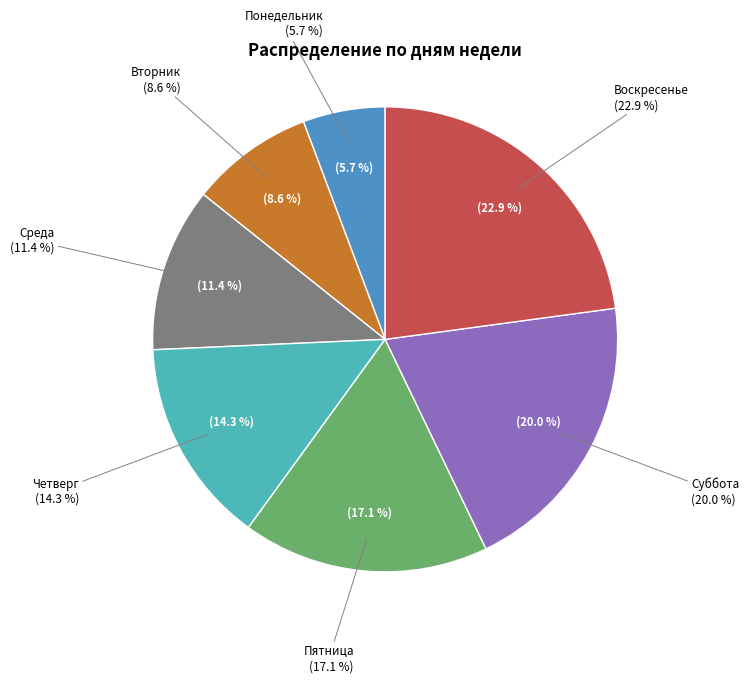

Which has a higher value, Вторник or Воскресенье?

Воскресенье